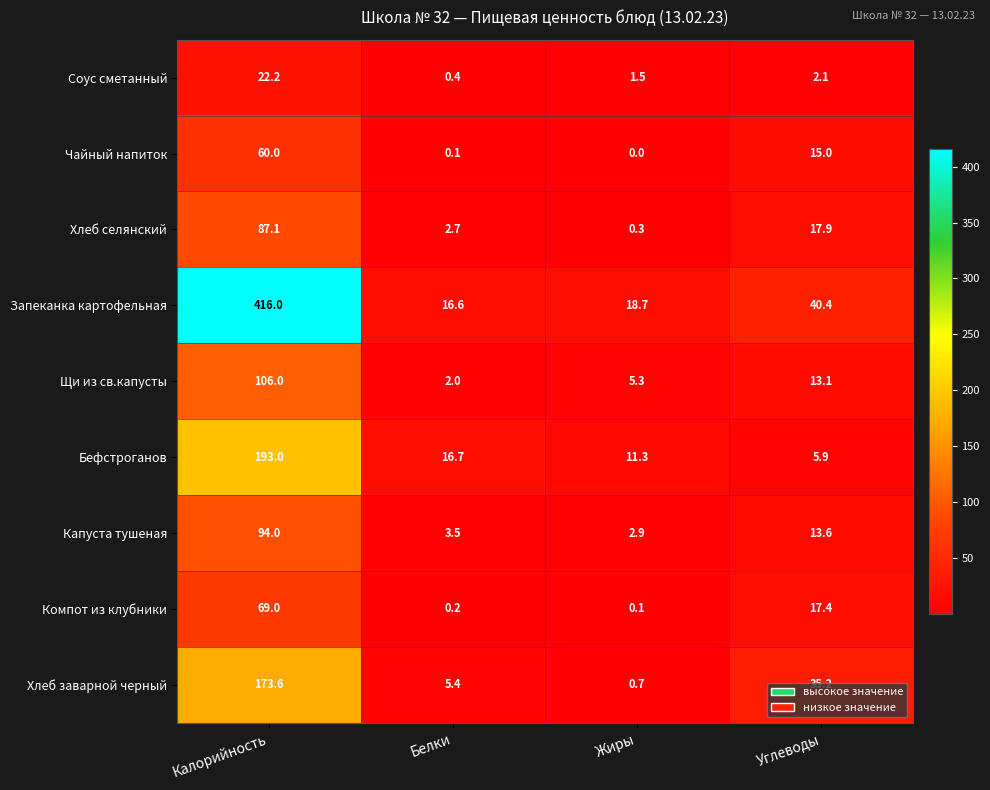

What is the total value across all series at Калорийность?

1220.9